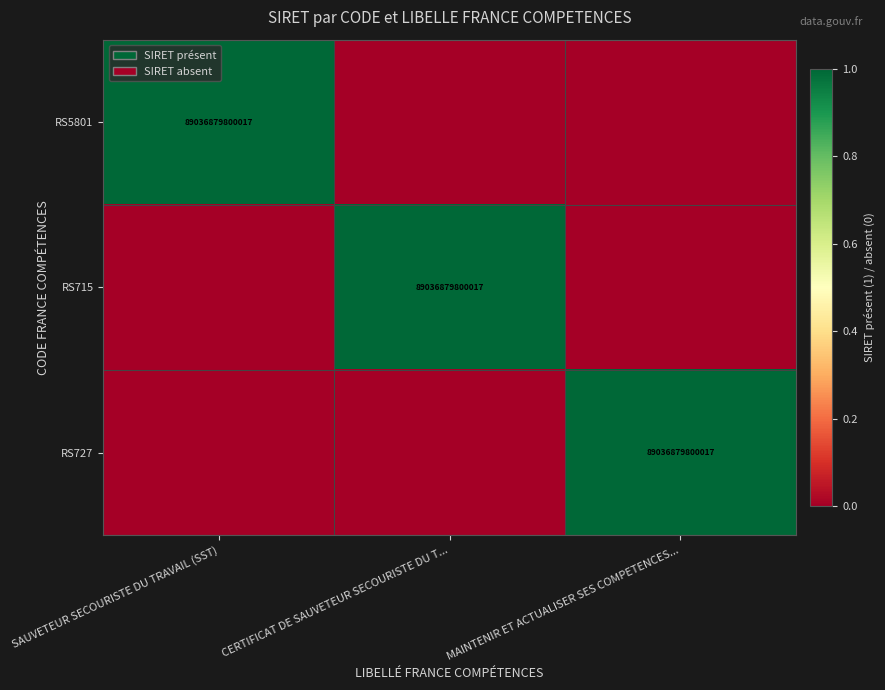

The RS5801 series shows 89036879800017 at SAUVETEUR SECOURISTE DU TRAVAIL (SST). True or false?

True